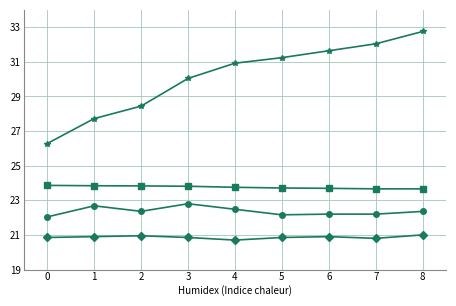

How many lines are shown in the chart?

4